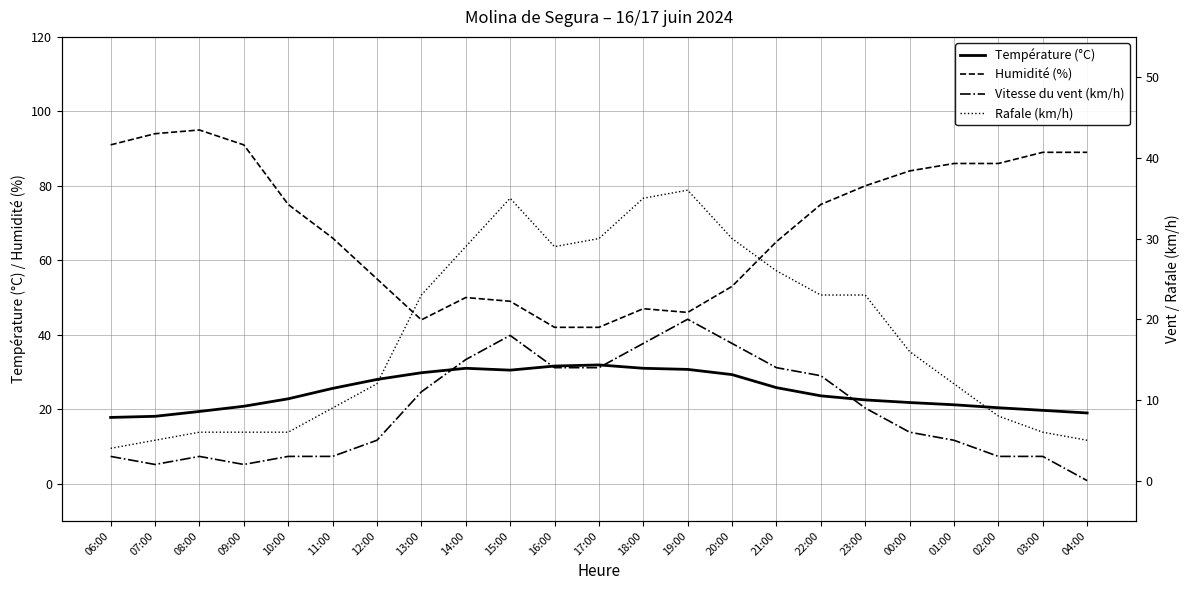

Which series has the largest total across all categories?

Humidité (%)